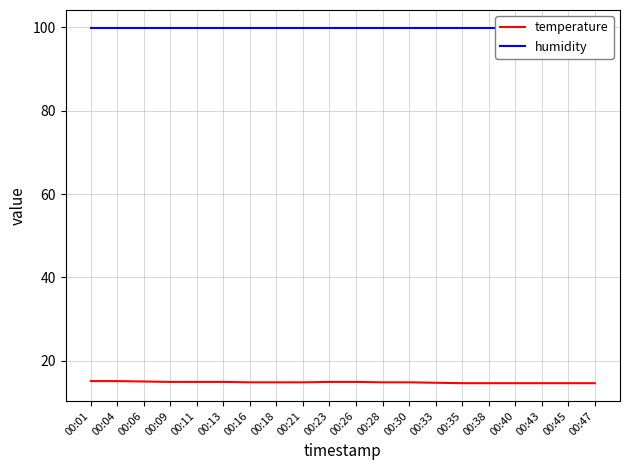

What is the lowest value of the humidity series?

99.9